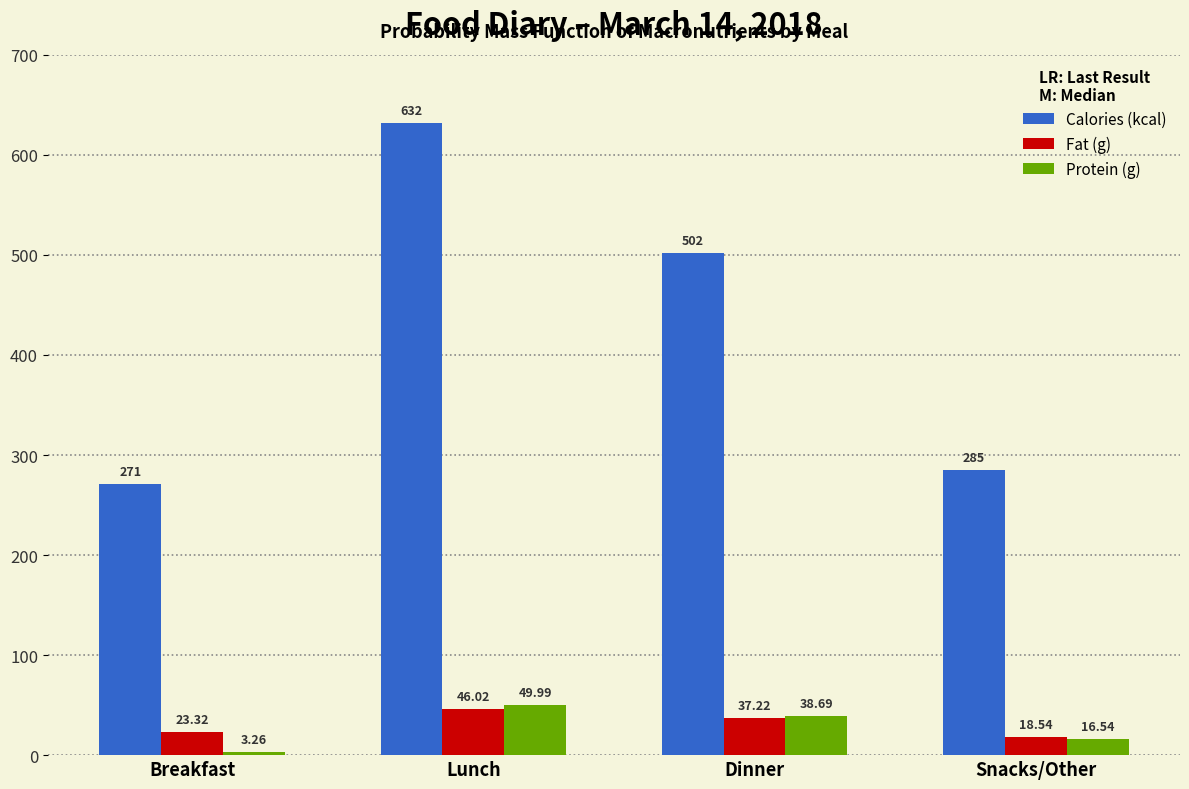

Which series changed the most between Dinner and Snacks/Other?

Calories (kcal)